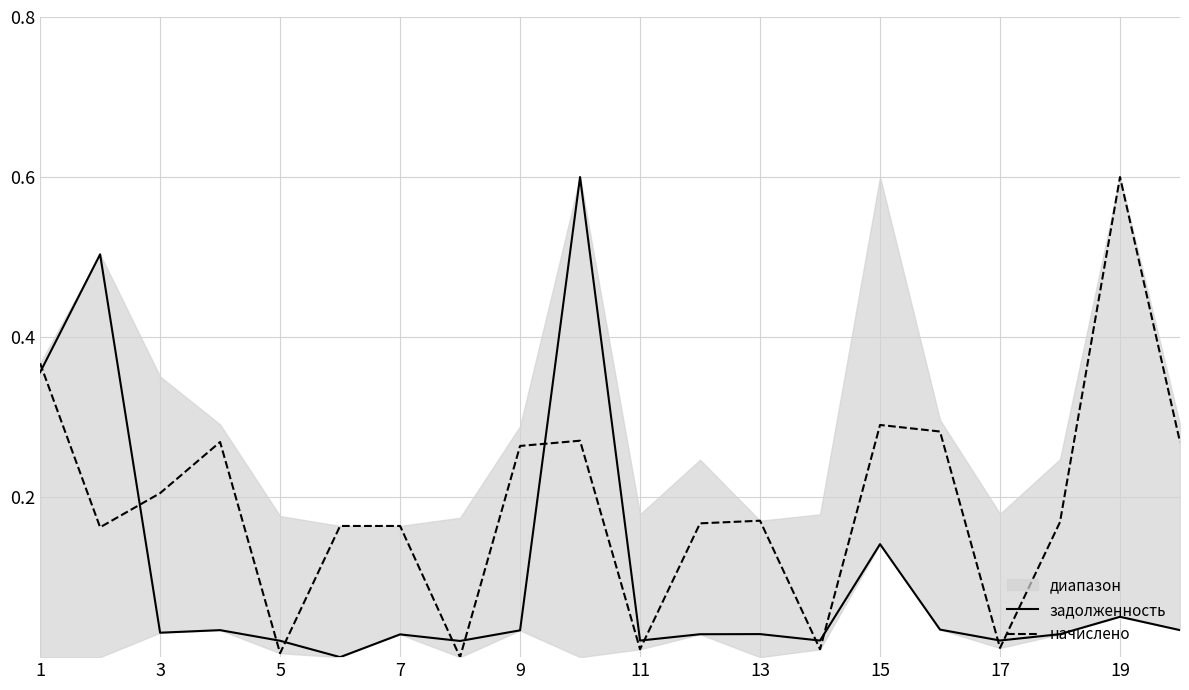

What is the value of the начислено point at the 15th from the left?

0.3